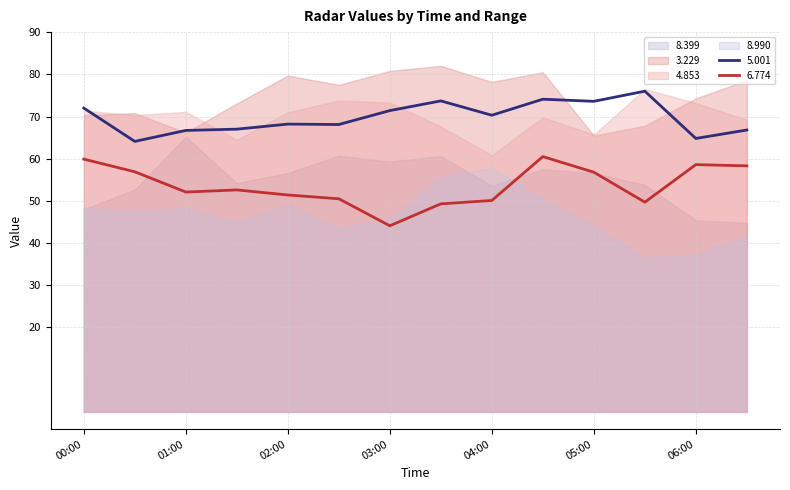

True or false: 3.229 and 8.990 cross at least once.

False